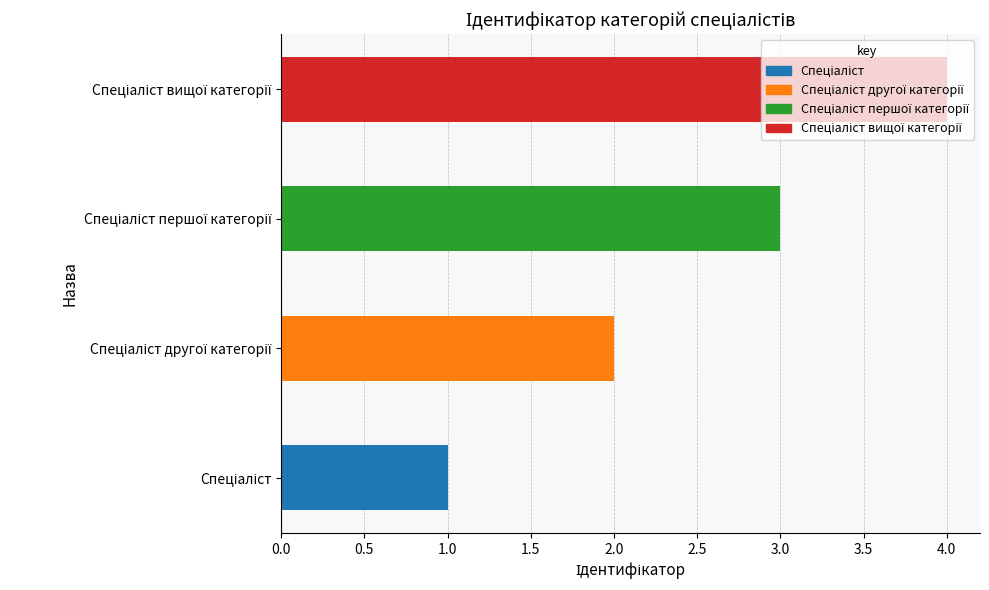

What is the greatest value displayed?

4